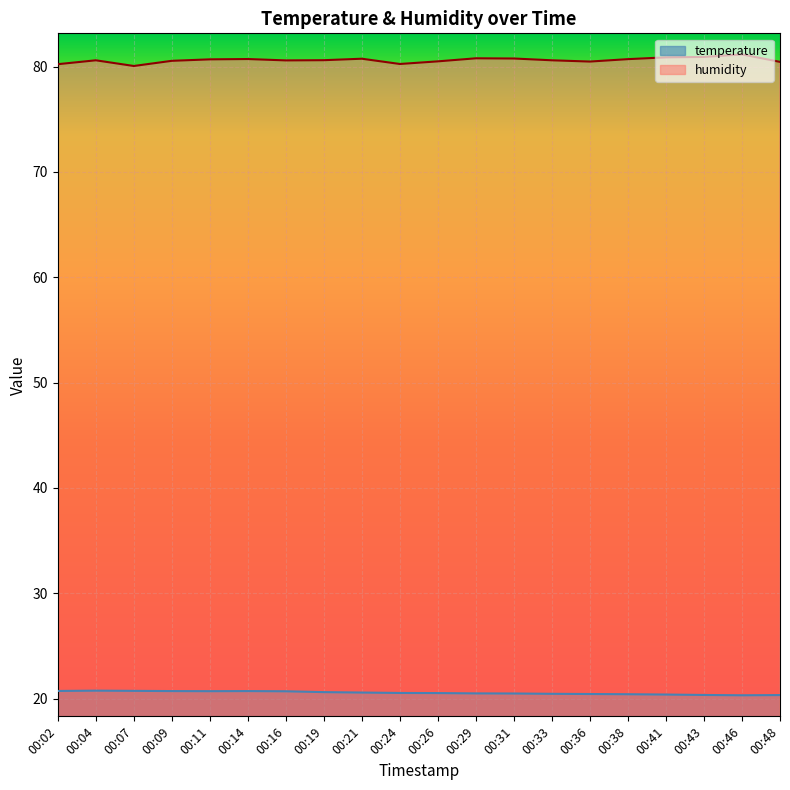

What is the spread (max minus min) of values at 00:02?

59.5